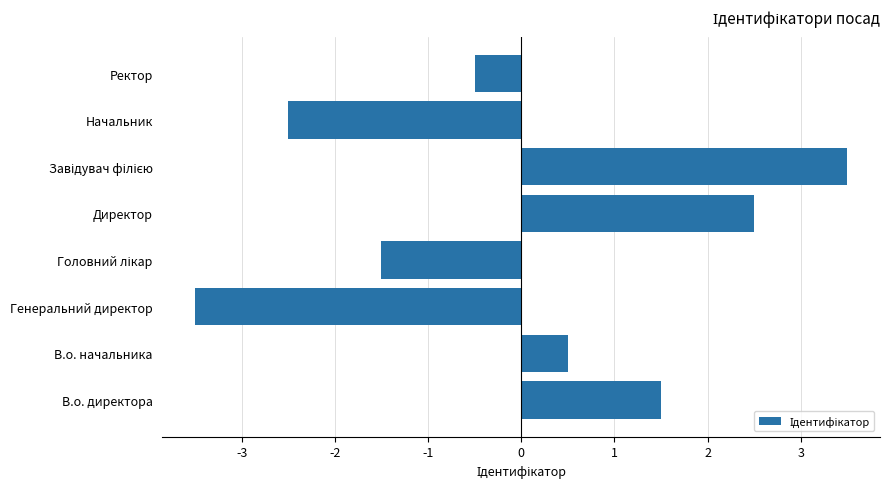

What is the smallest value displayed?

-3.5